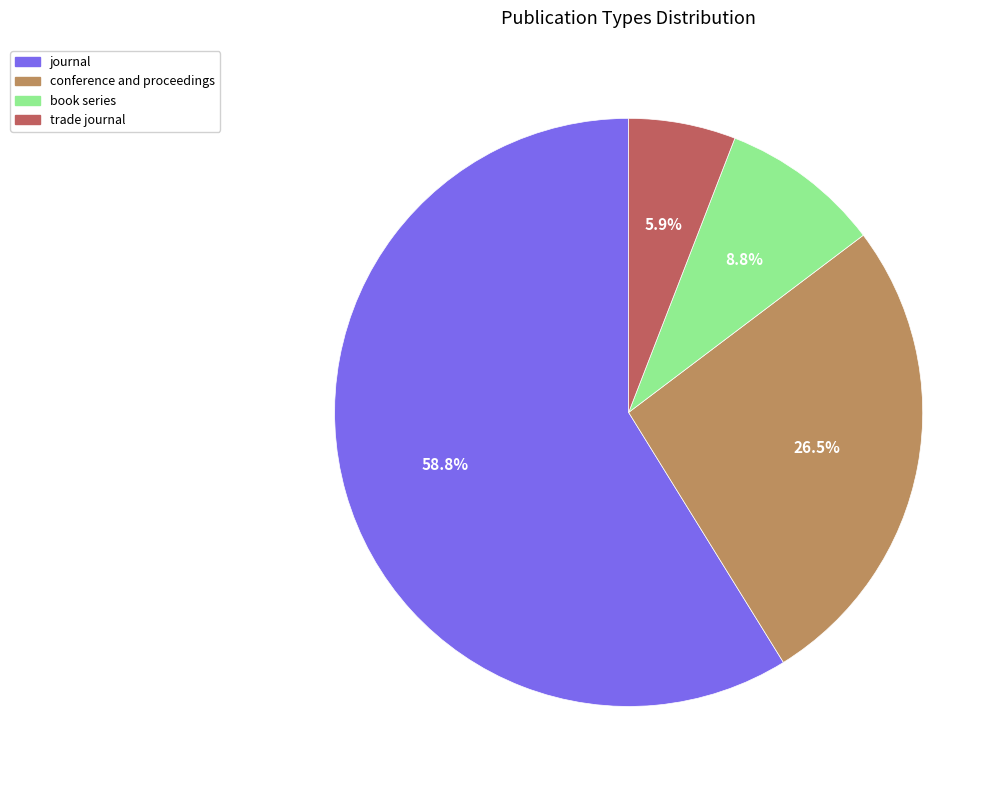

To the nearest percent, what is the average slice percentage?

25%